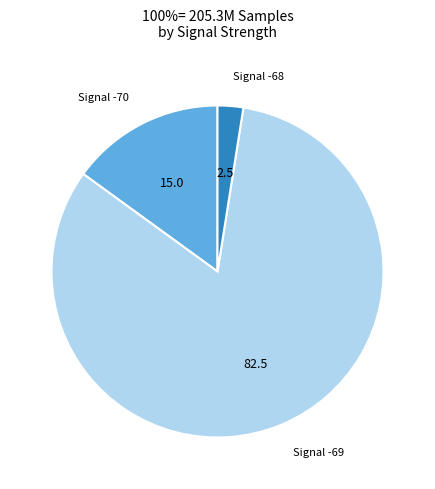

Is there a majority slice in this chart?

Yes